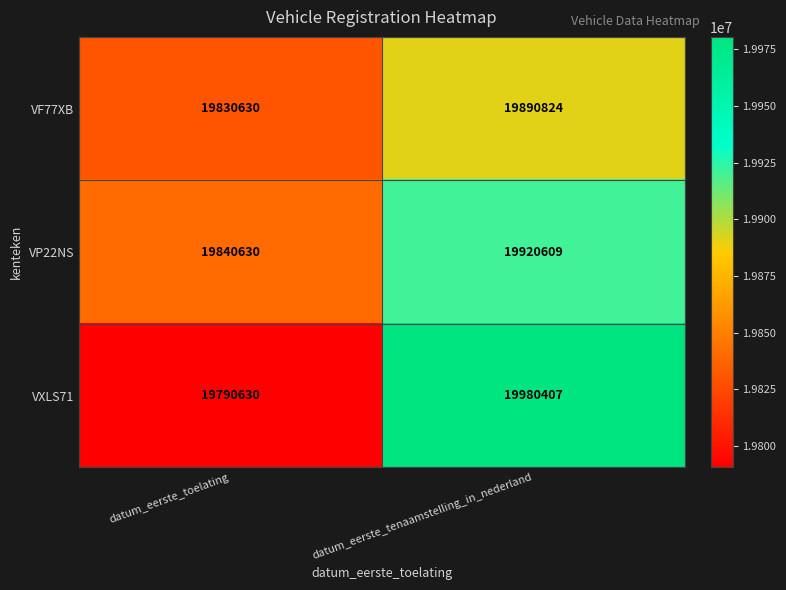

What is the approximate value of VXLS71 at datum_eerste_toelating, to the nearest 50?

19790650